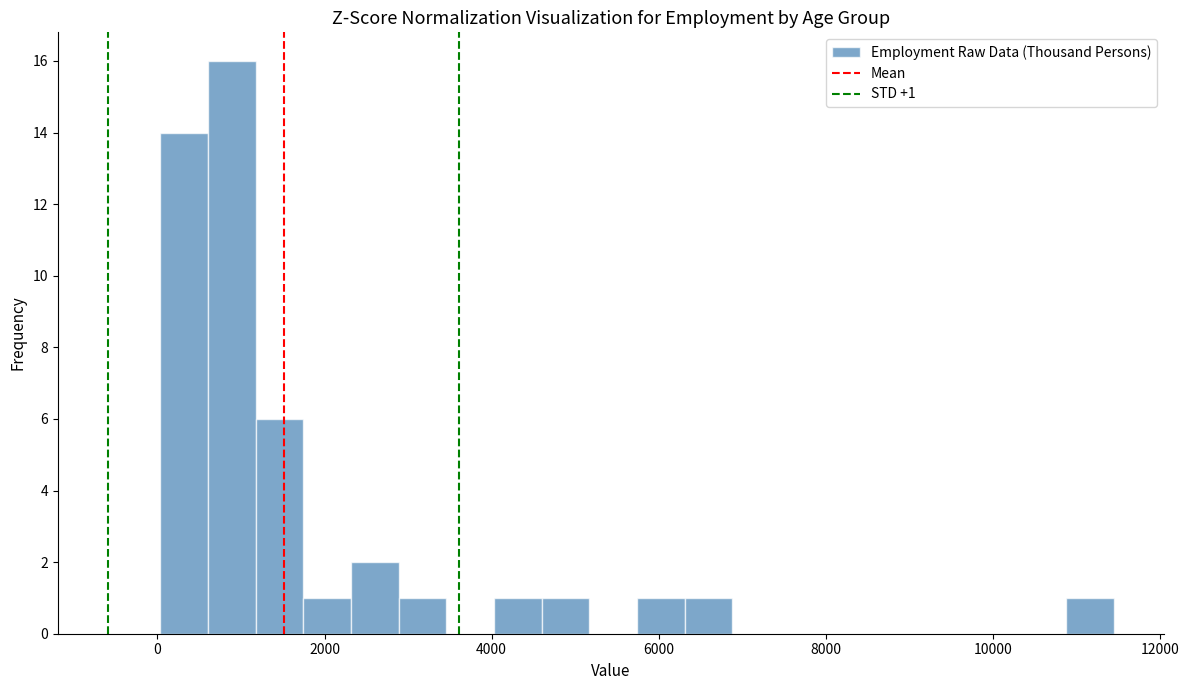

Around what value on the x-axis is the tallest bar? Give the approximate position of its centre, as read against the axis.

800